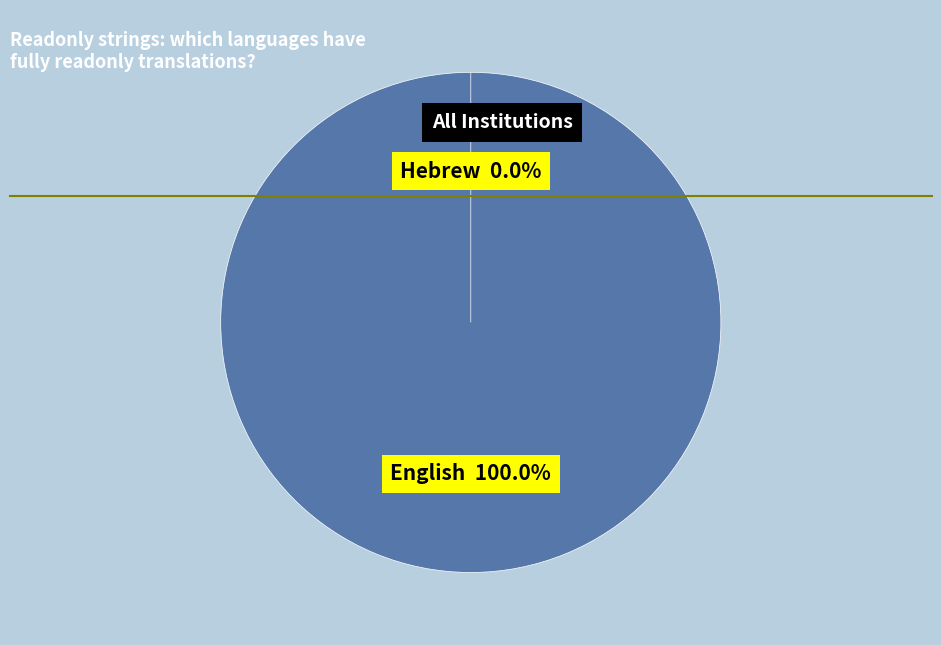

Combined, do English and Hebrew account for over 50%?

Yes